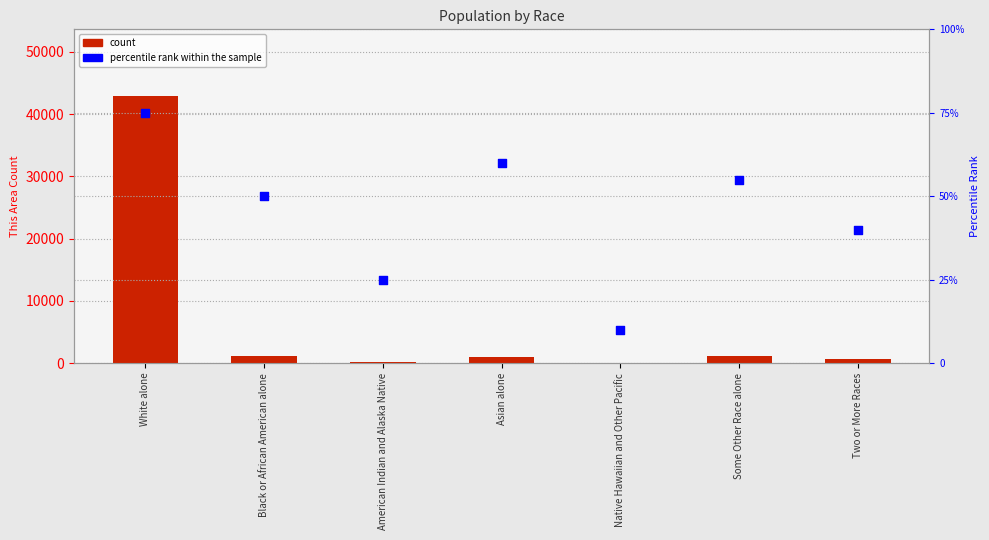

Which series has the widest spread of Y values?

count